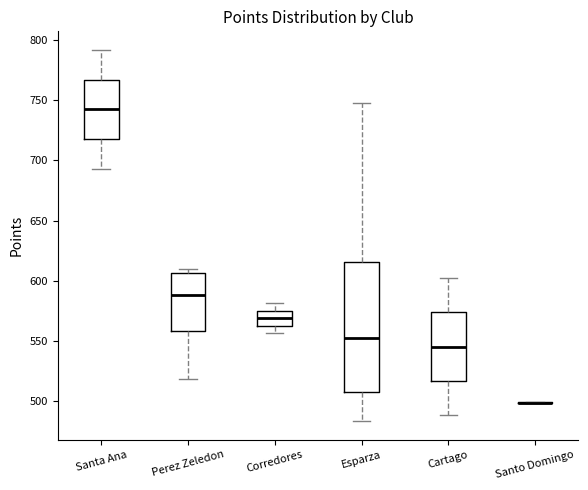

Reading left to right, read every box against the y-axis: the position of its median line, the range the box covers, and the ends of its whiskers. The values are not printed on the chart, so give them approximately, as read against the axis.

Santa Ana: median 745, box 720 to 765, whiskers 695 to 790
Perez Zeledon: median 590, box 560 to 605, whiskers 520 to 610
Corredores: median 570, box 560 to 575, whiskers 555 to 580
Esparza: median 550, box 510 to 615, whiskers 485 to 750
Cartago: median 545, box 515 to 575, whiskers 490 to 600
Santo Domingo: box collapsed to a line at 500, whiskers 500 to 500